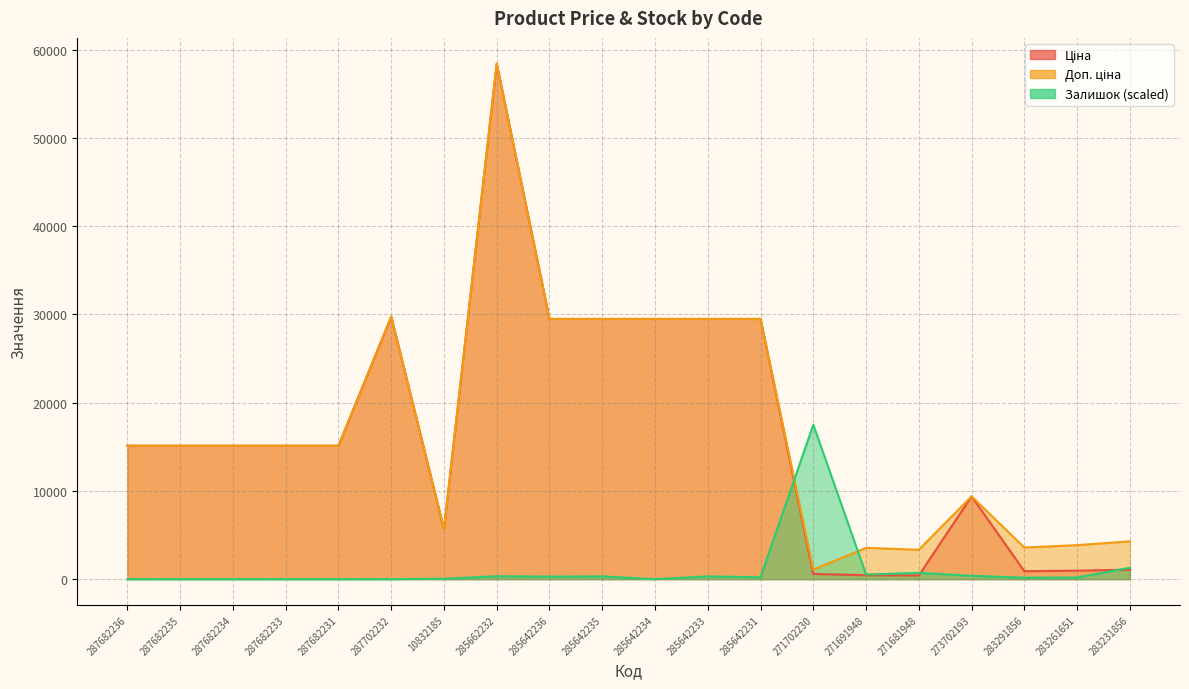

Rank the categories by Ціна value from lowest to highest.

271681948, 271691948, 271702230, 283291856, 283261651, 283231856, 10832185, 273702193, 287682236, 287682235, 287682234, 287682233, 287682231, 285642236, 285642235, 285642234, 285642233, 285642231, 287702232, 285662232